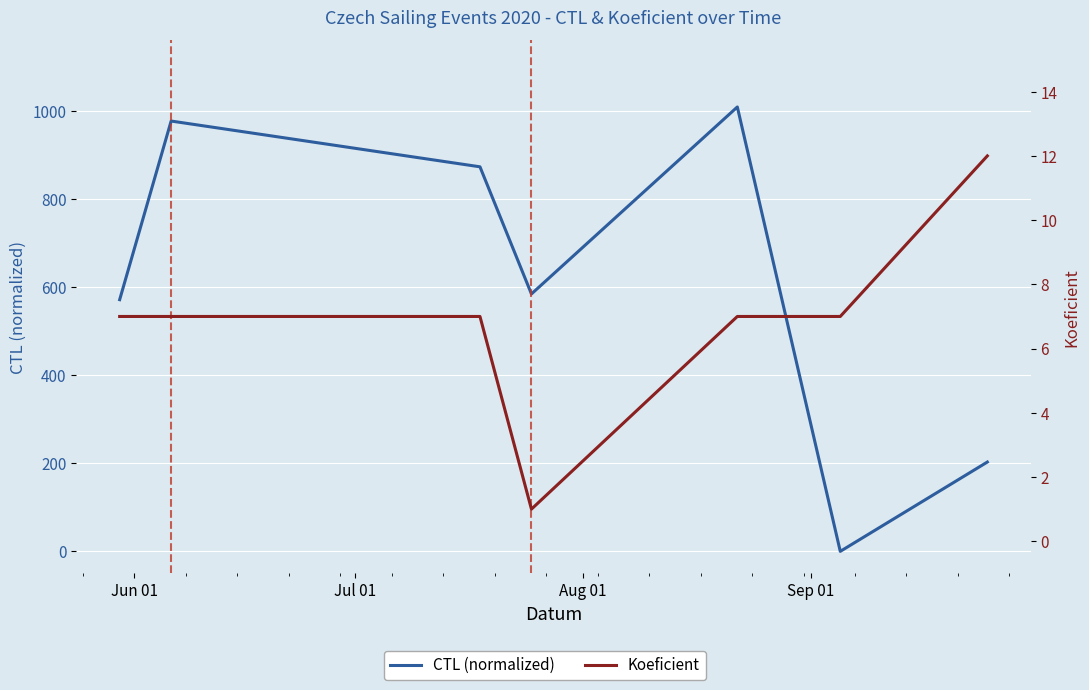

Reading left to right, extract all data points from this chart.

CTL (normalized): 572	978	874	585	1010	0	203
Koeficient: 7	7	7	1	7	7	12